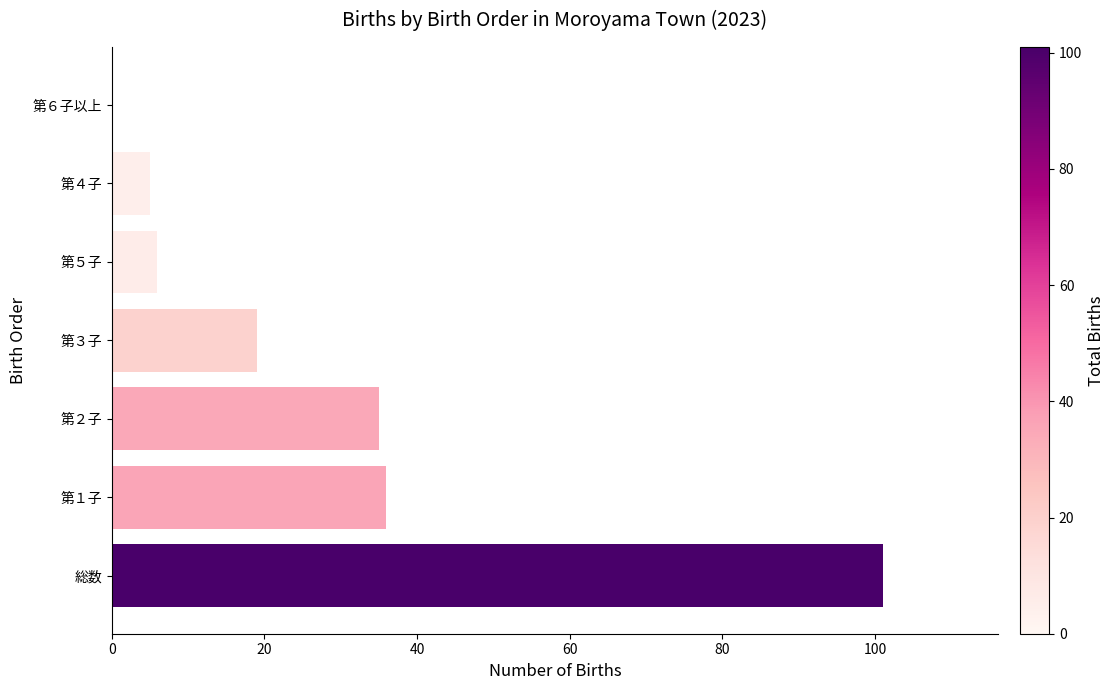

What is the sum of all values?

202